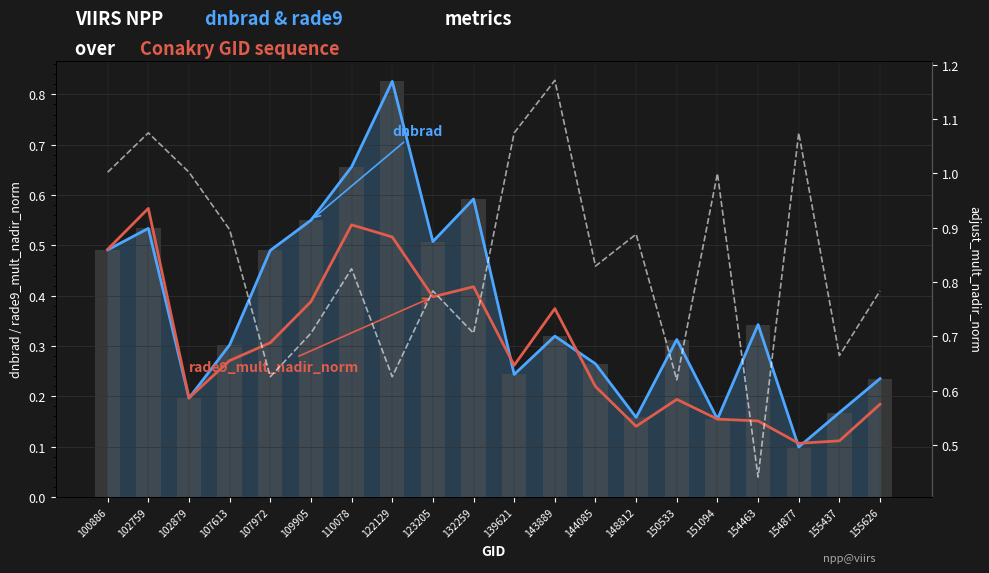

Which series has the largest total across all categories?

adjust_mult_nadir_norm